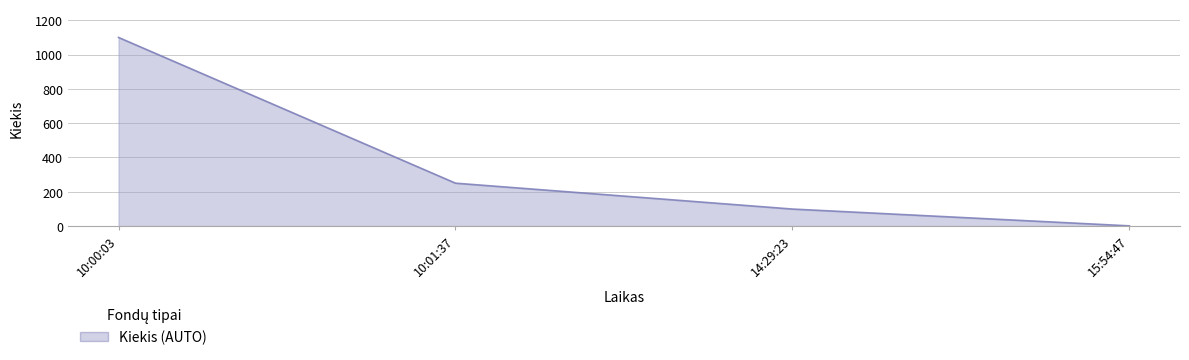

Which category has the highest value across all series?

10:00:03